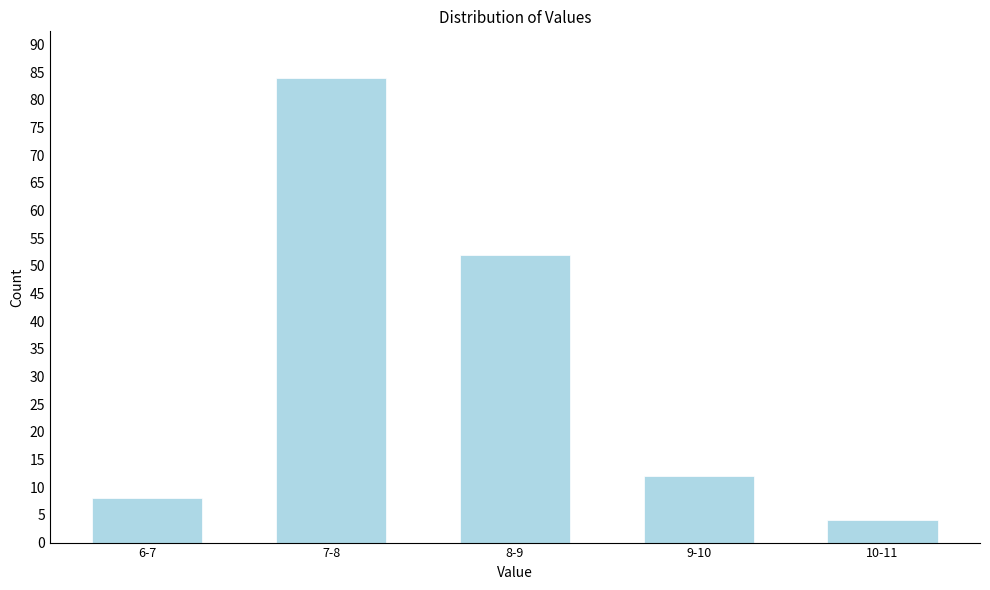

Reading left to right, transcribe all the data shown in this chart.

8	84	52	12	4